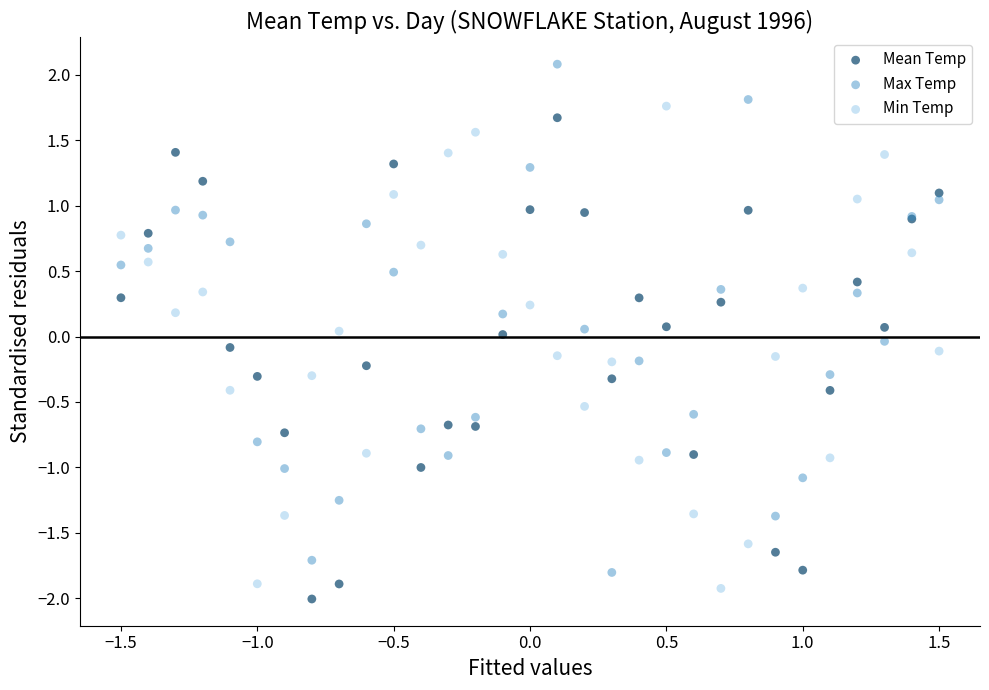

Which series has the largest Y range (max minus min)?

Max Temp